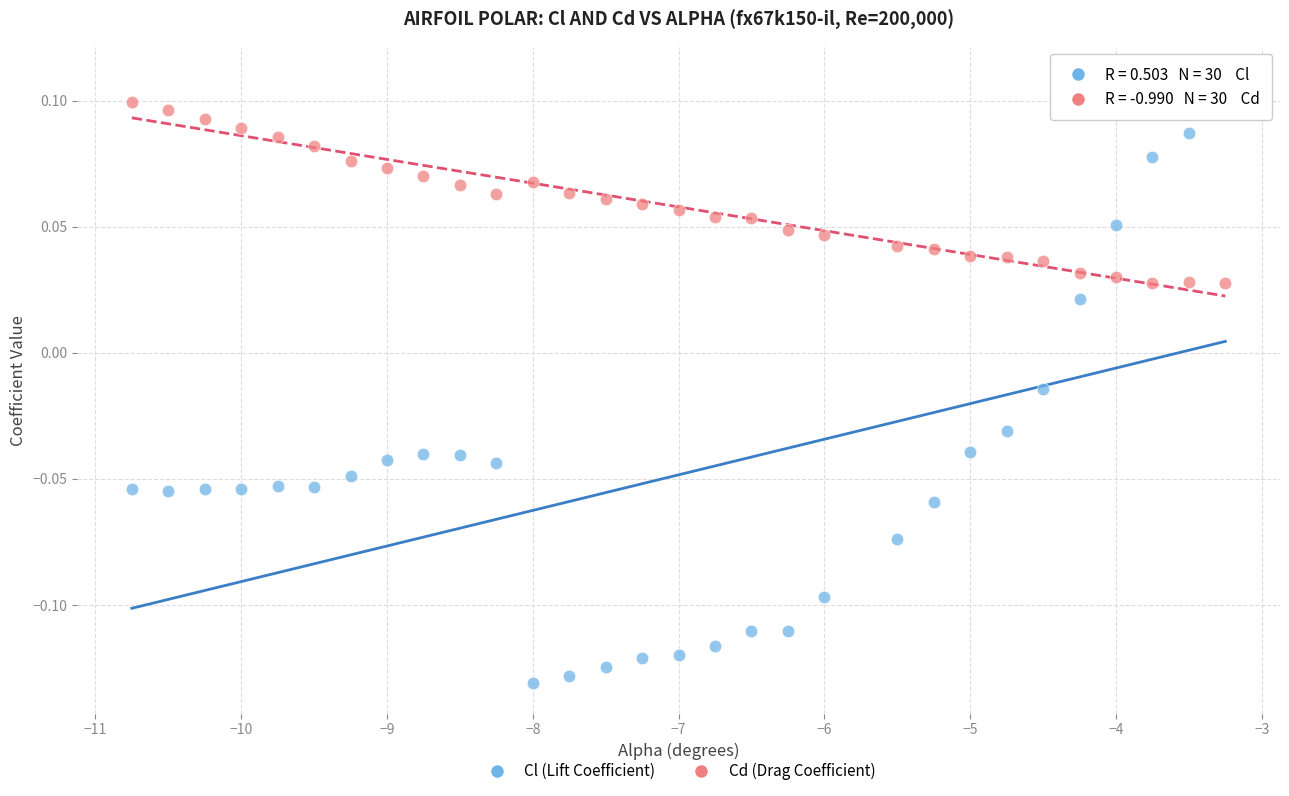

Which series has the widest spread of Y values?

Cl (Lift Coefficient)